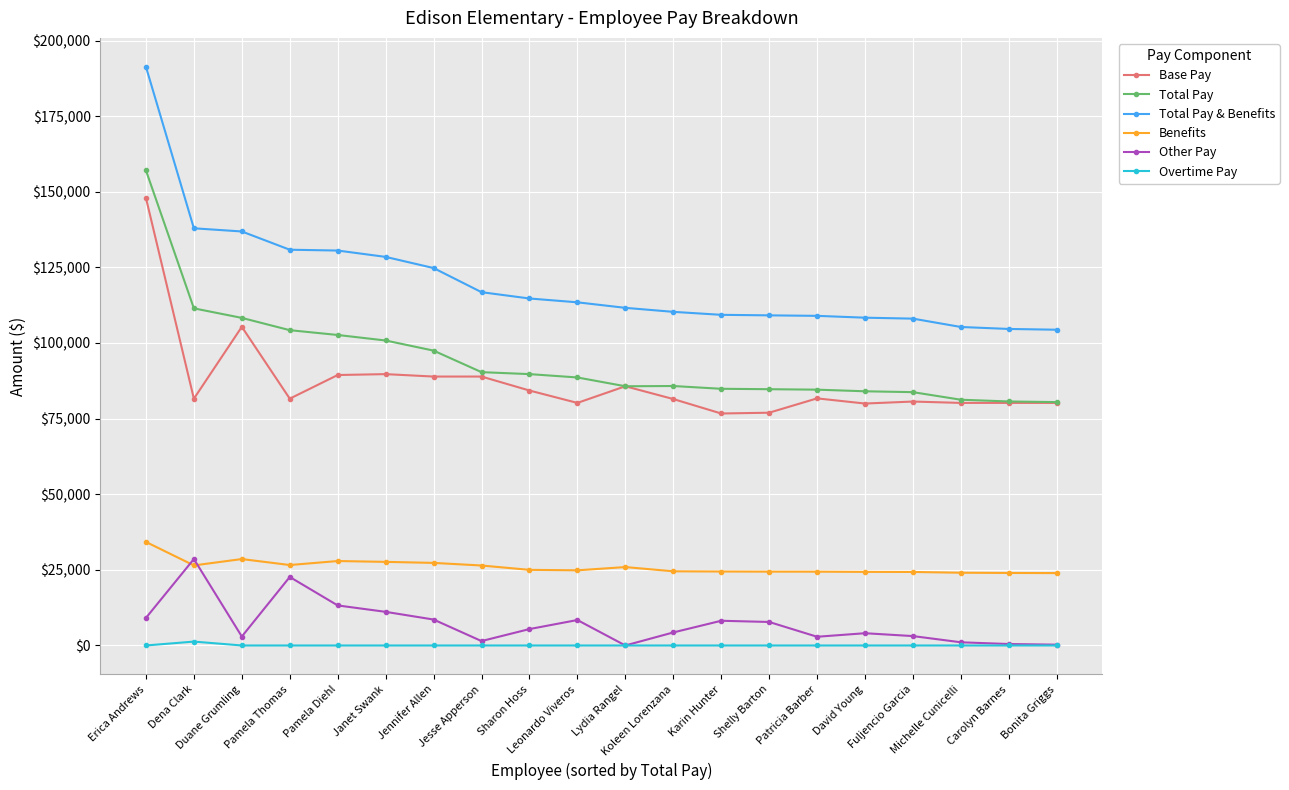

Which series has the largest range (max minus min)?

Total Pay & Benefits